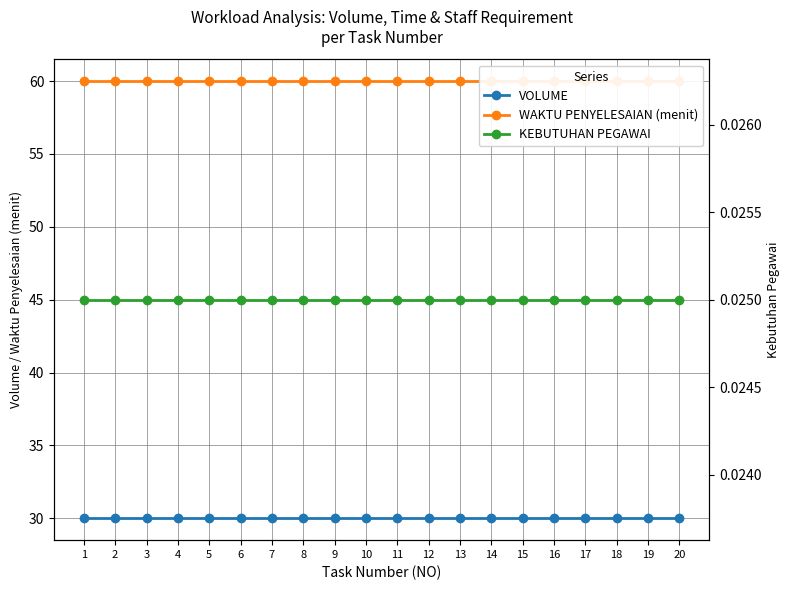

True or false: WAKTU PENYELESAIAN (menit) and VOLUME intersect in this chart.

False